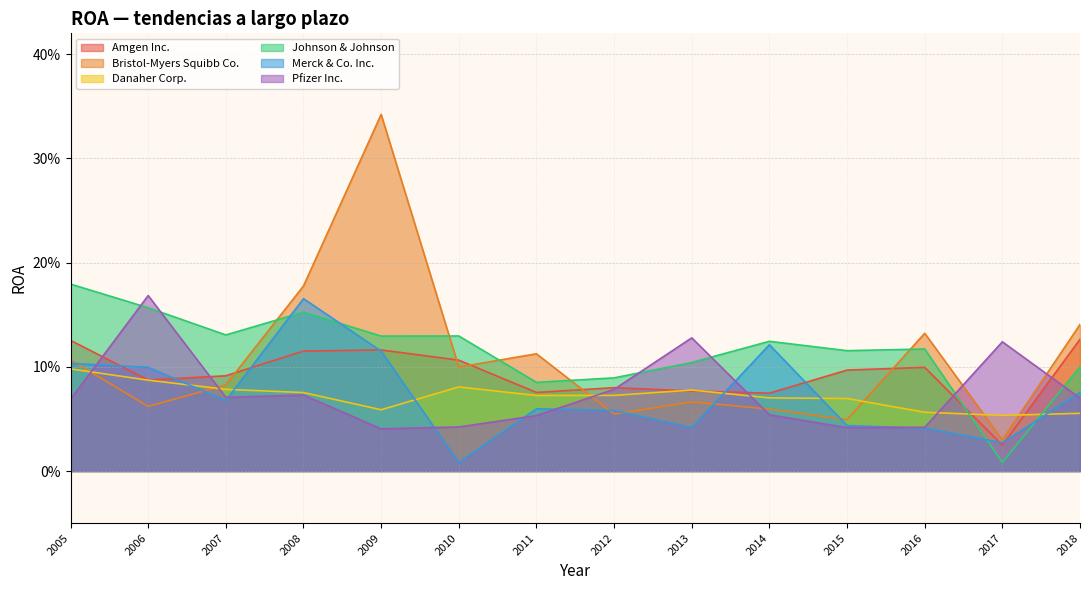

The Amgen Inc. series shows 0.1 at 2010. True or false?

False